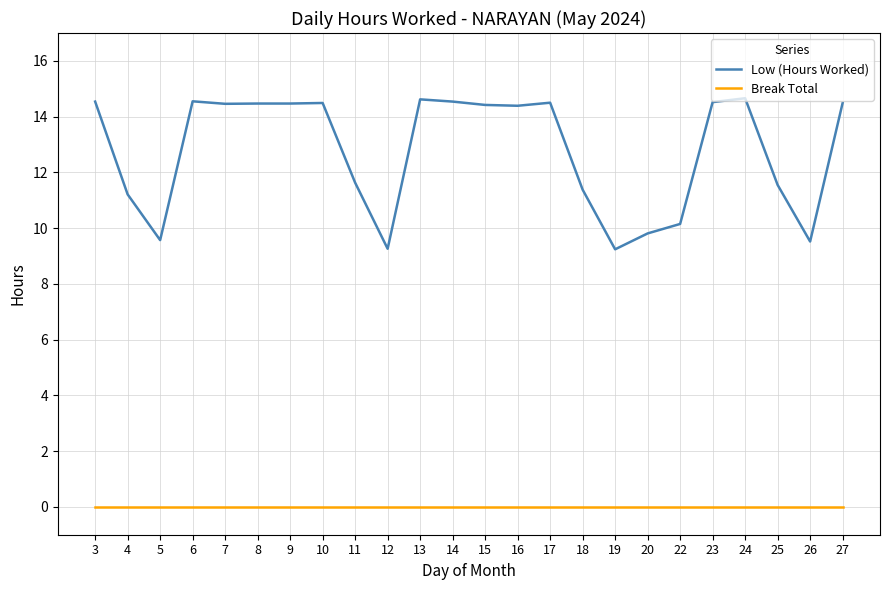

What is the average value of the Low (Hours Worked) series?

12.8